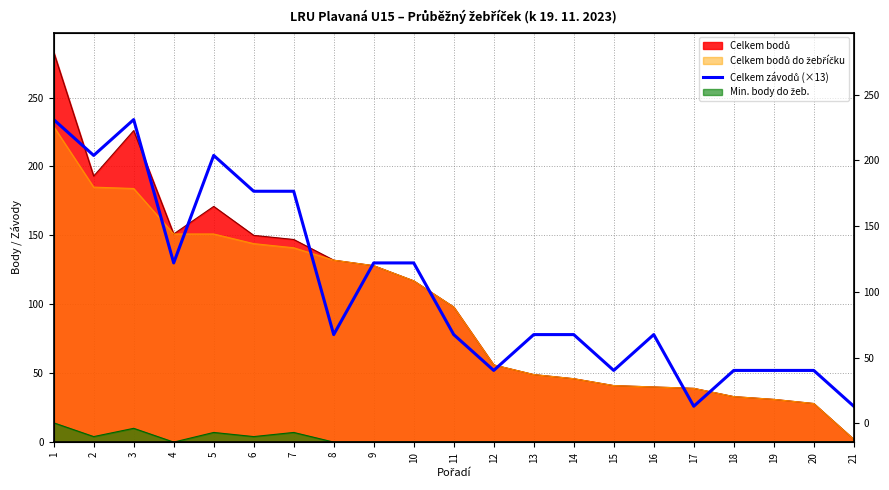

At which category does the chart reach its peak across all series?

1